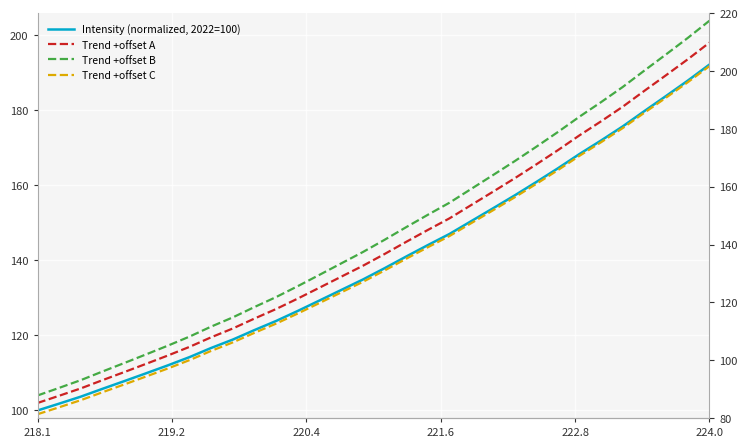

Is the value of Intensity (normalized, 2022=100) at 21 greater than the value of Trend +offset B at 11?

Yes